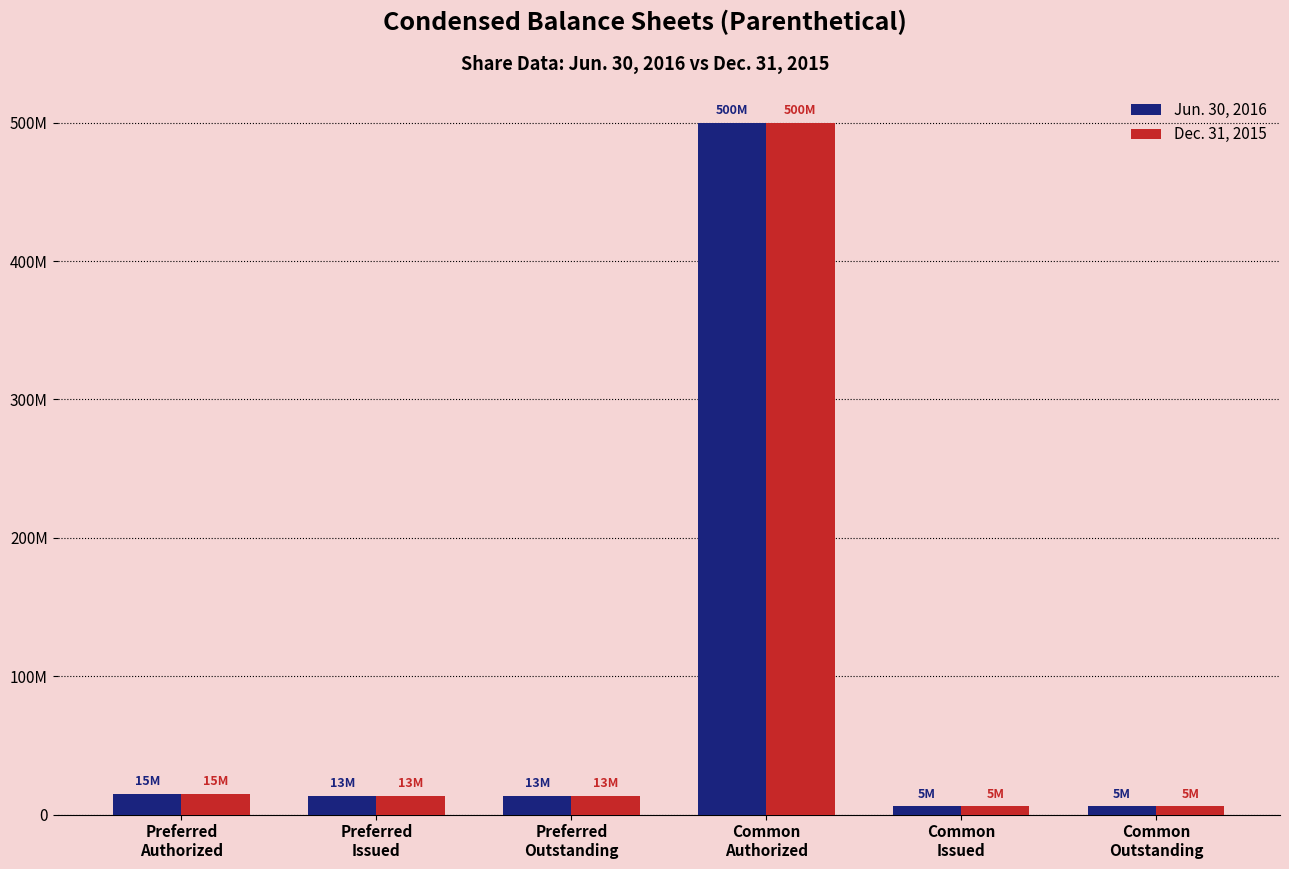

What is the value of the Jun. 30, 2016 bar at the 4th from the left?

500000000